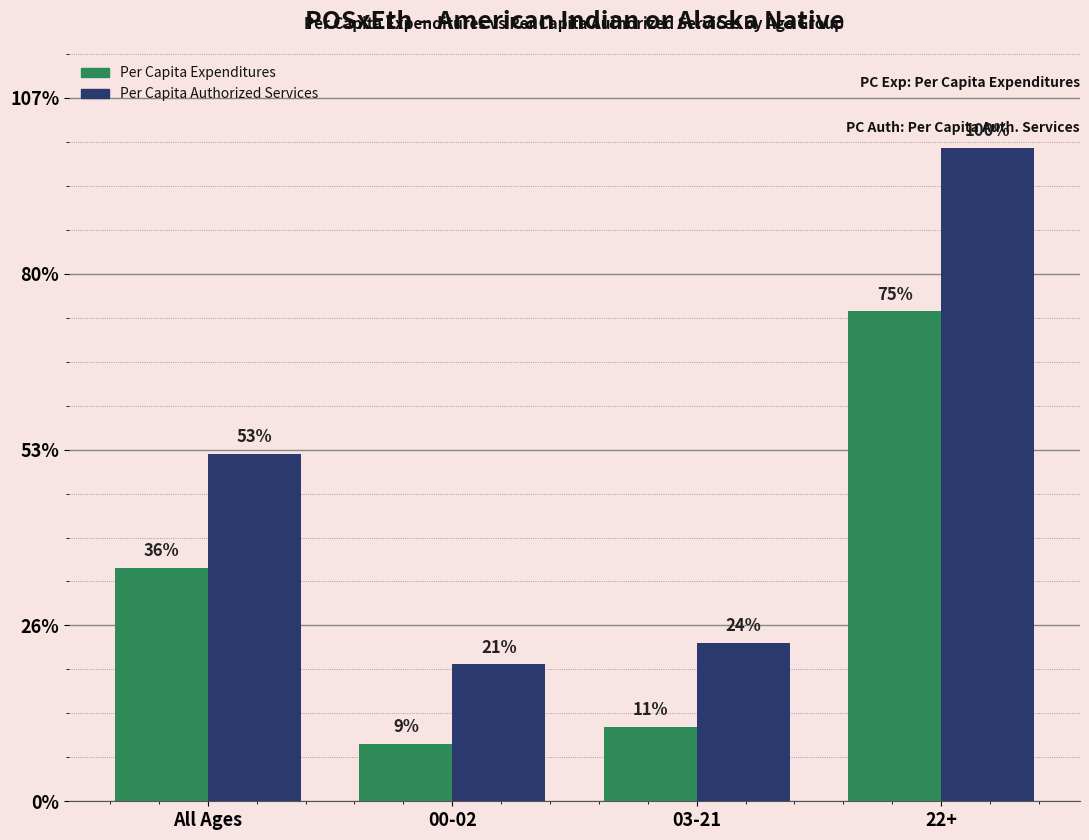

What is the label of the 4th bar from the left?

22+